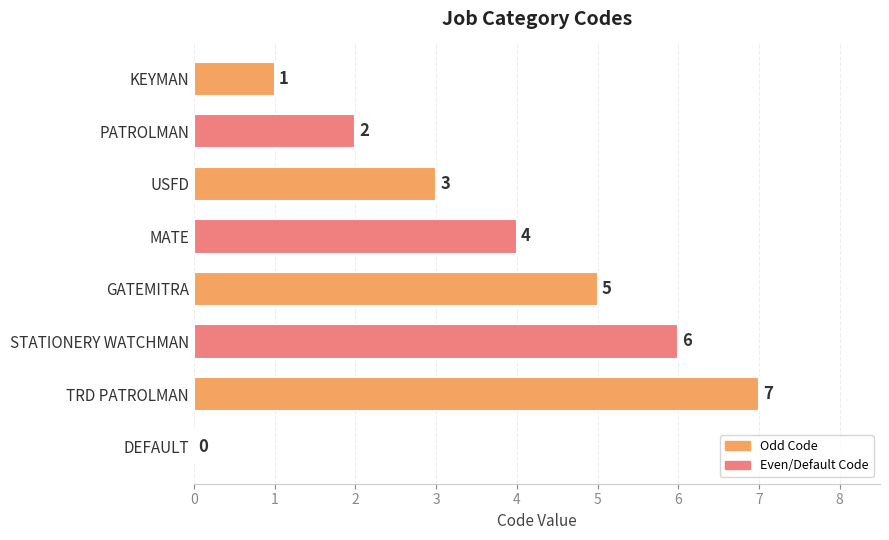

Count the values in the range 2 to 6.

5